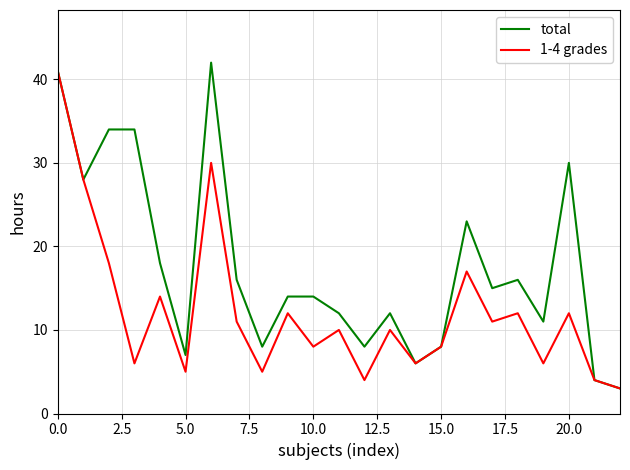

Which series has the largest total across all categories?

total